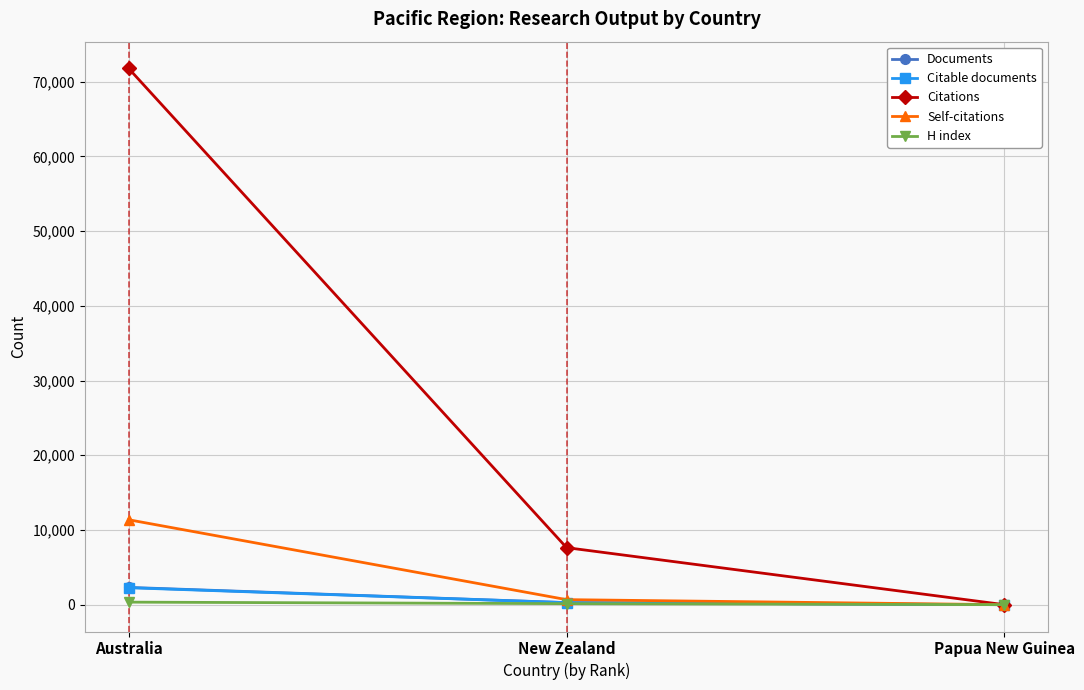

The Self-citations series shows 11369 at Australia. True or false?

True